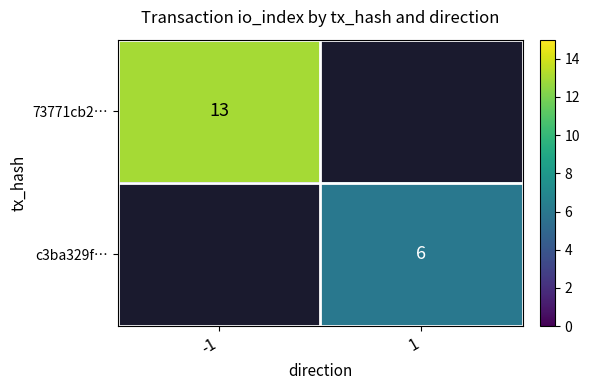

True or false: 73771cb2… has a value of 19.1 at -1.

False